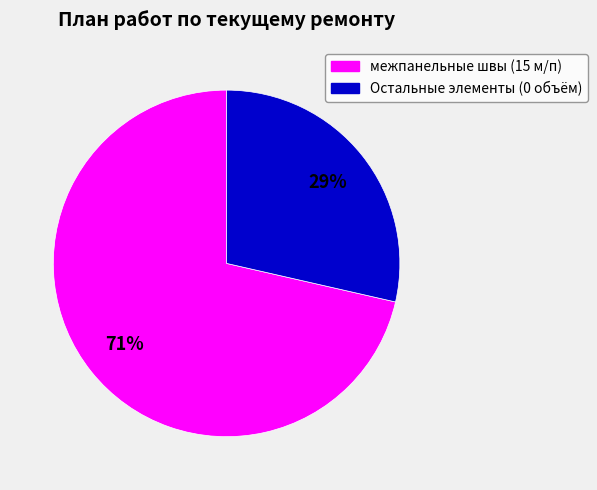

Does any single category account for the majority?

Yes